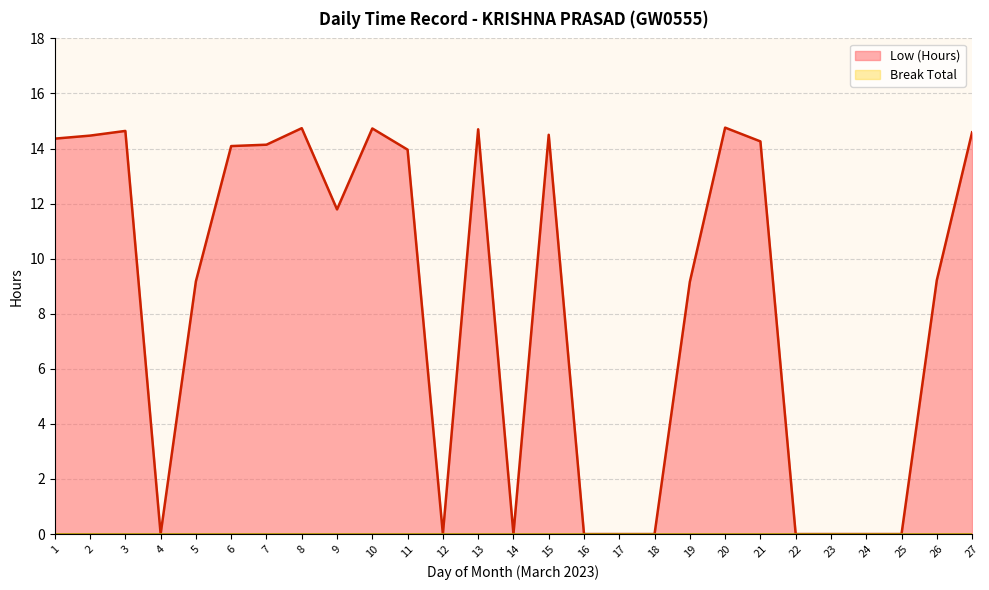

What is the value of the 21st point from the left?

14.3